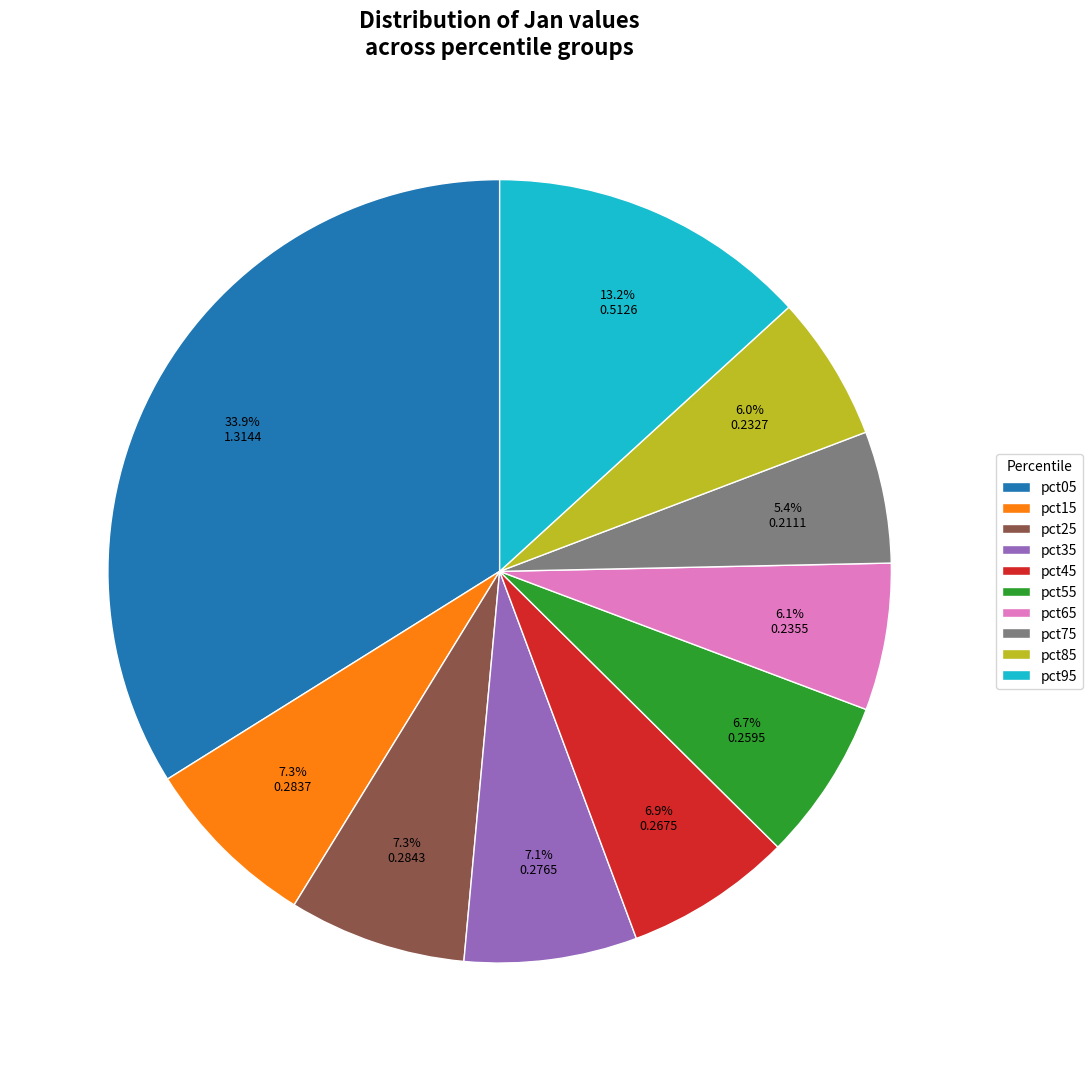

Does pct05 account for over 50% of the chart?

No